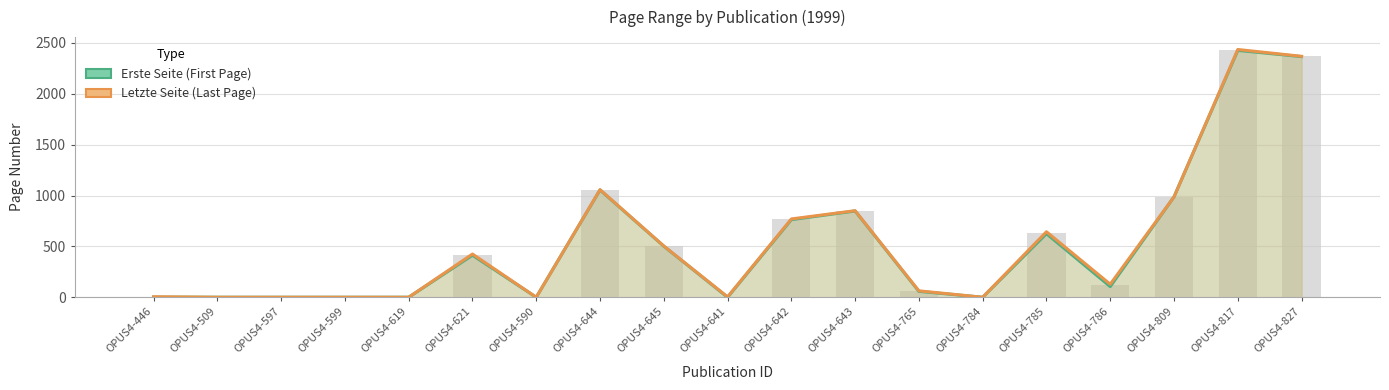

Is the value of Letzte Seite at OPUS4-809 greater than the value of Erste Seite at OPUS4-786?

Yes